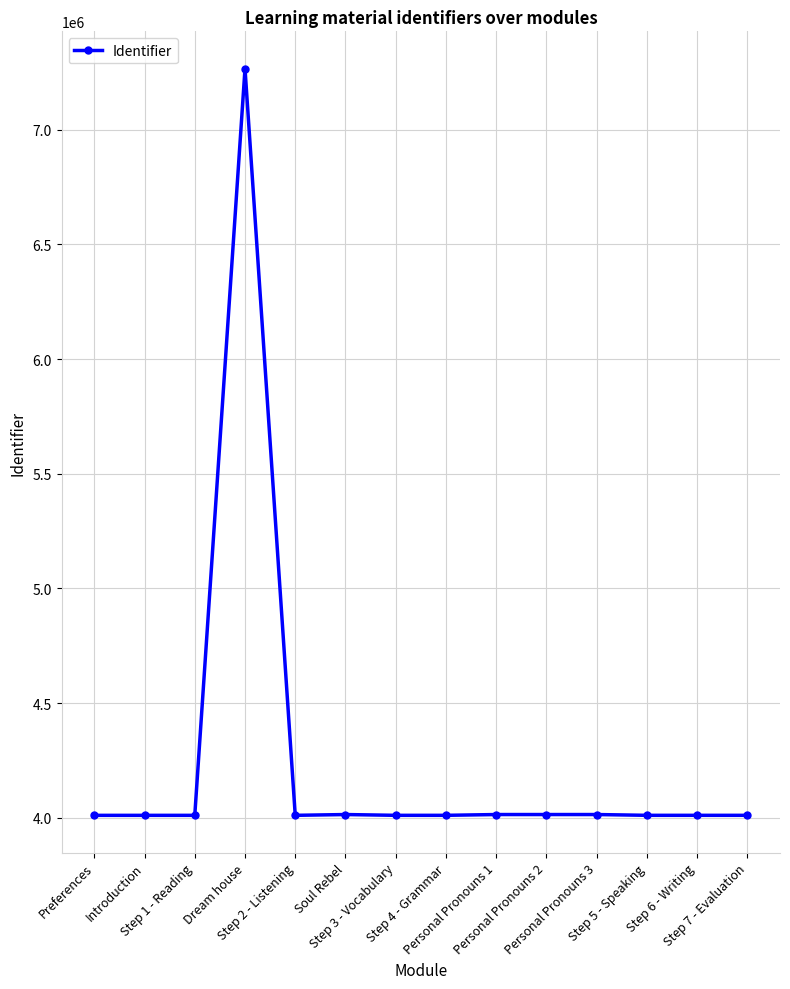

What is the sum of all values?

59420407